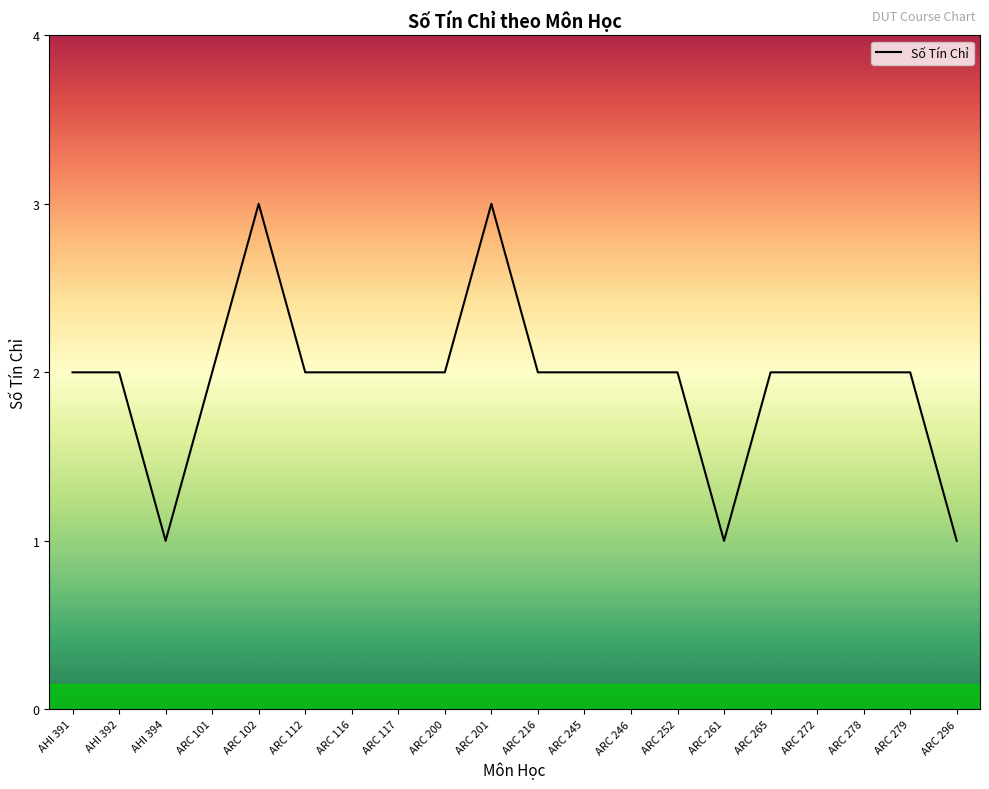

Is it true that the value at ARC 279 is 3?

False